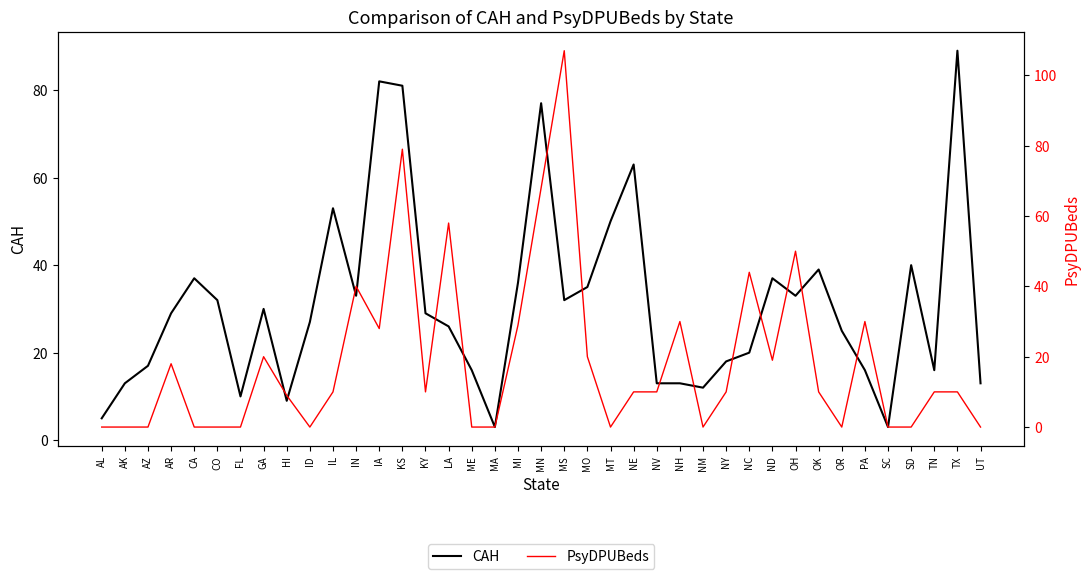

Reading right to left, transcribe all the data shown in this chart.

CAH: UT=13	TX=89	TN=16	SD=40	SC=3	PA=16	OR=25	OK=39	OH=33	ND=37	NC=20	NY=18	NM=12	NH=13	NV=13	NE=63	MT=50	MO=35	MS=32	MN=77	MI=36	MA=3	ME=16	LA=26	KY=29	KS=81	IA=82	IN=33	IL=53	ID=27	HI=9	GA=30	FL=10	CO=32	CA=37	AR=29	AZ=17	AK=13	AL=5
PsyDPUBeds: UT=0	TX=10	TN=10	SD=0	SC=0	PA=30	OR=0	OK=10	OH=50	ND=19	NC=44	NY=10	NM=0	NH=30	NV=10	NE=10	MT=0	MO=20	MS=107	MN=68	MI=29	MA=0	ME=0	LA=58	KY=10	KS=79	IA=28	IN=40	IL=10	ID=0	HI=9	GA=20	FL=0	CO=0	CA=0	AR=18	AZ=0	AK=0	AL=0